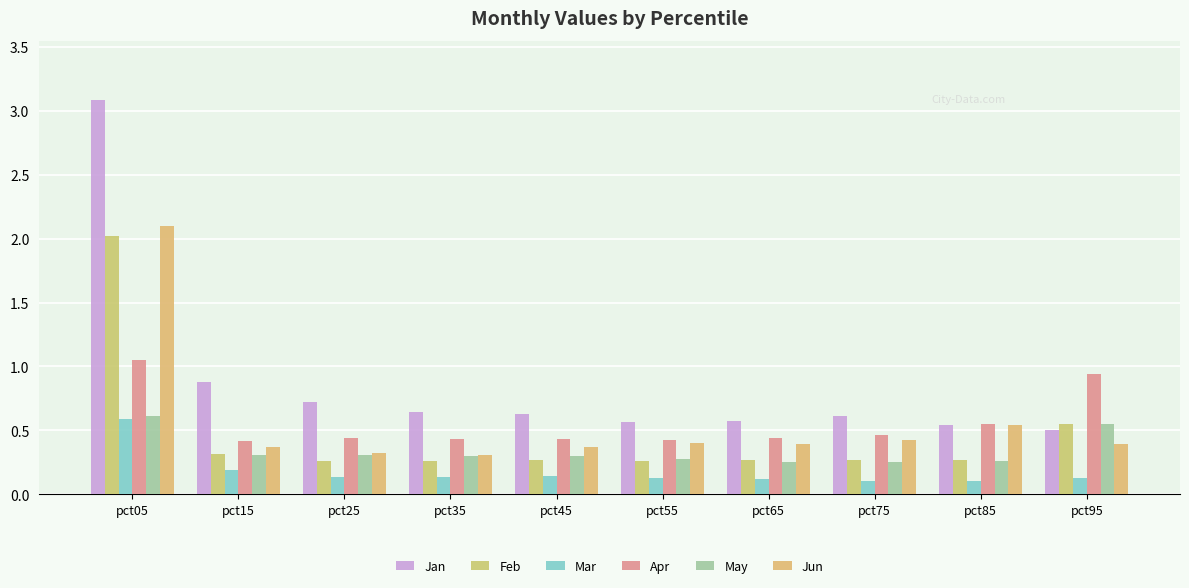

Reading right to left, list all the values displayed in this chart.

Jan: 0.5	0.5	0.6	0.6	0.6	0.6	0.6	0.7	0.9	3.1
Feb: 0.6	0.3	0.3	0.3	0.3	0.3	0.3	0.3	0.3	2.0
Mar: 0.1	0.1	0.1	0.1	0.1	0.1	0.1	0.1	0.2	0.6
Apr: 0.9	0.5	0.5	0.4	0.4	0.4	0.4	0.4	0.4	1.0
May: 0.6	0.3	0.3	0.3	0.3	0.3	0.3	0.3	0.3	0.6
Jun: 0.4	0.5	0.4	0.4	0.4	0.4	0.3	0.3	0.4	2.1